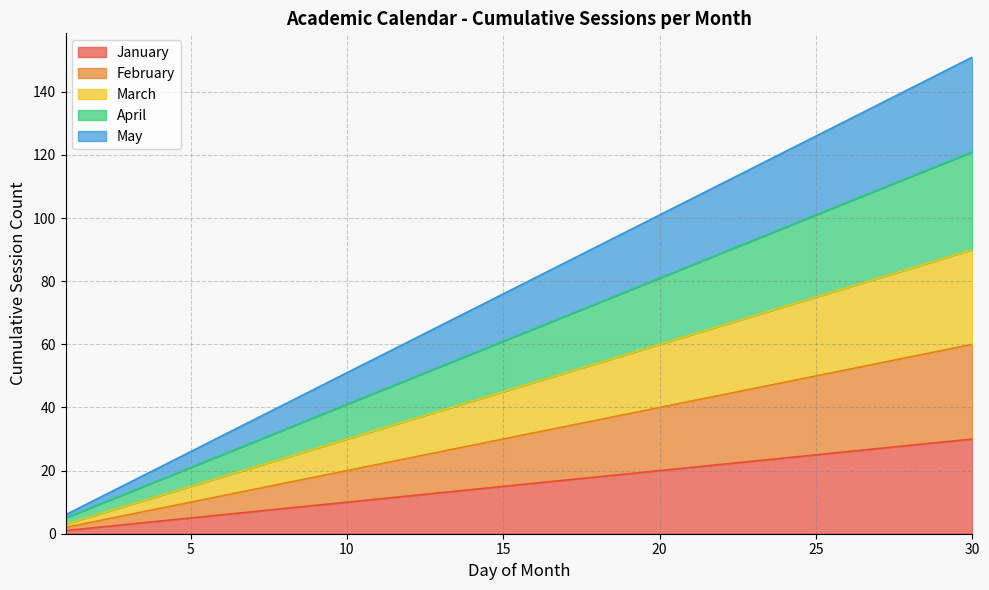

Which category has the lowest value in the May series?

1